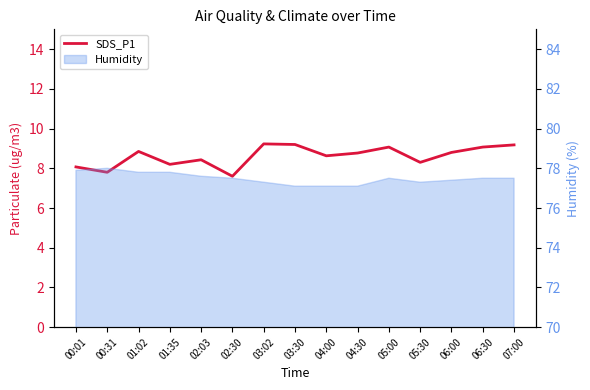

At which category does the data reach its first local valley?

00:31